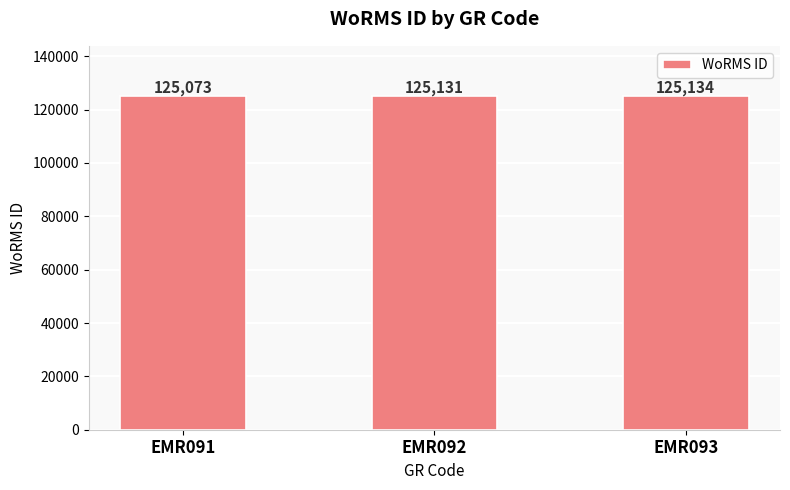

The value at EMR093 is 125134. True or false?

True